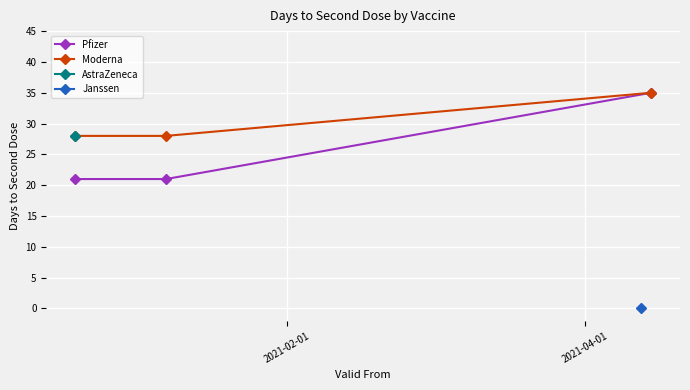

How many categories are shown in the chart?

3